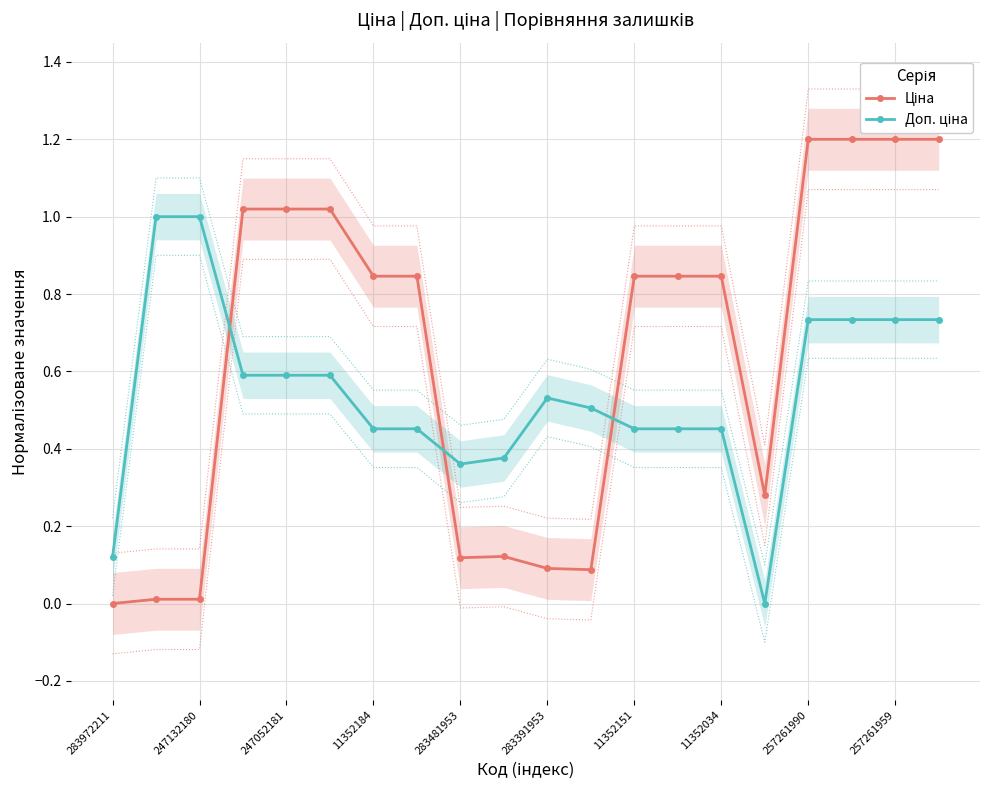

How many distinct data groups are displayed?

2